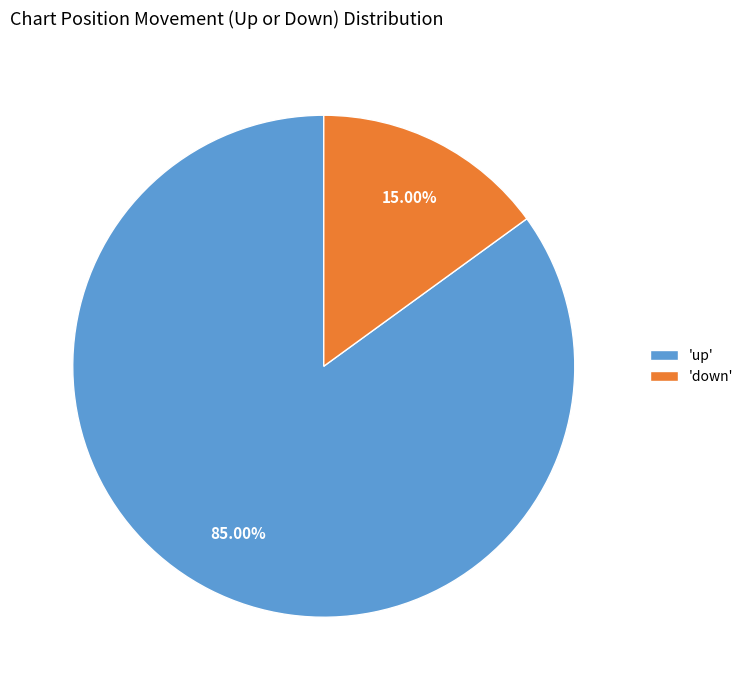

Between 'down' and 'up', which is larger?

'up'